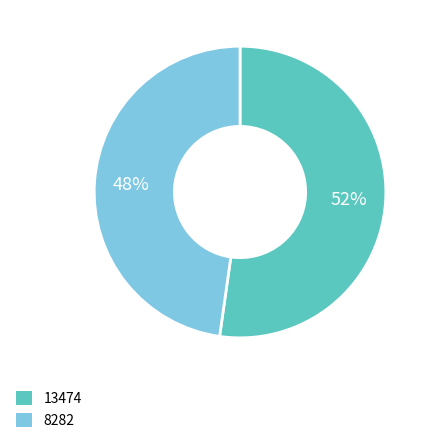

Approximately how many times larger is the value at 13474 compared to 8282?

1.1